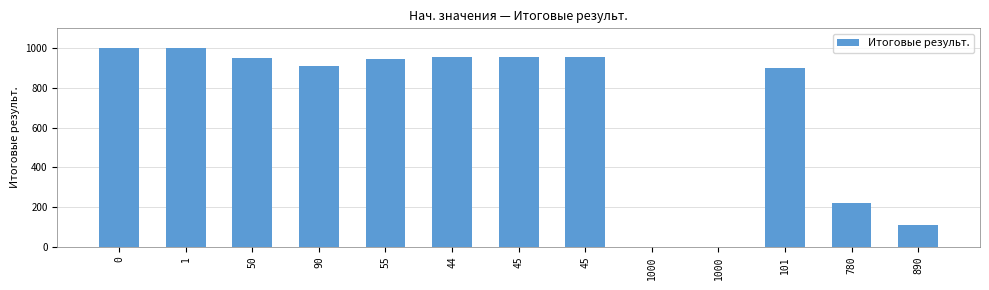

True or false: the data shows 110 at 890.

True